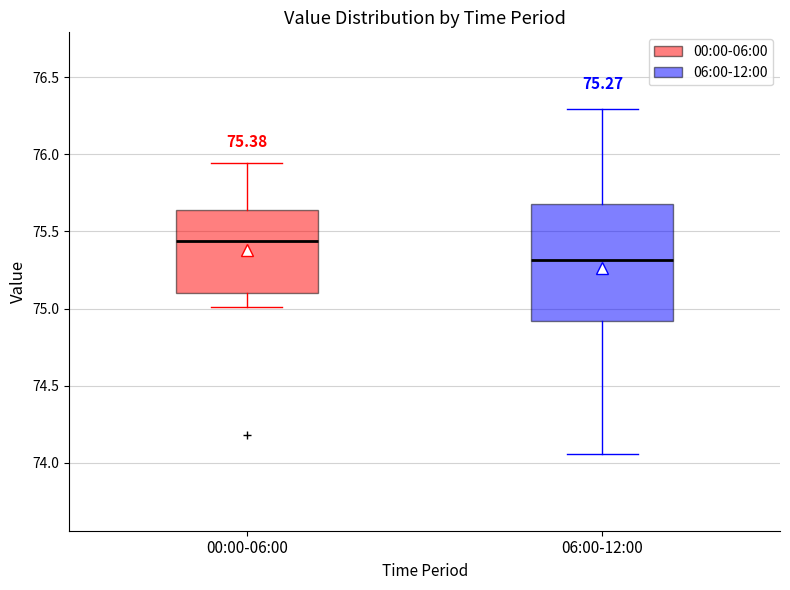

Which box has the lowest median line?

06:00-12:00